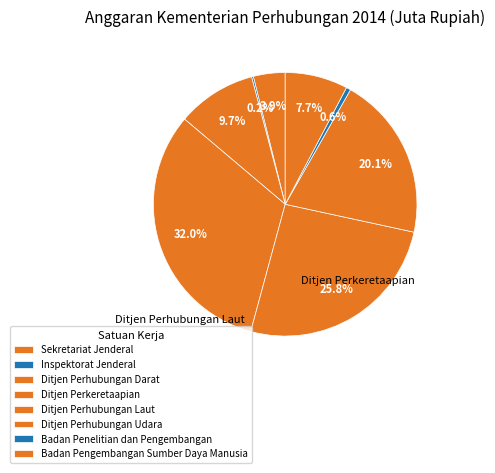

What portion of the pie excludes Ditjen Perhubungan Laut?

74.2%